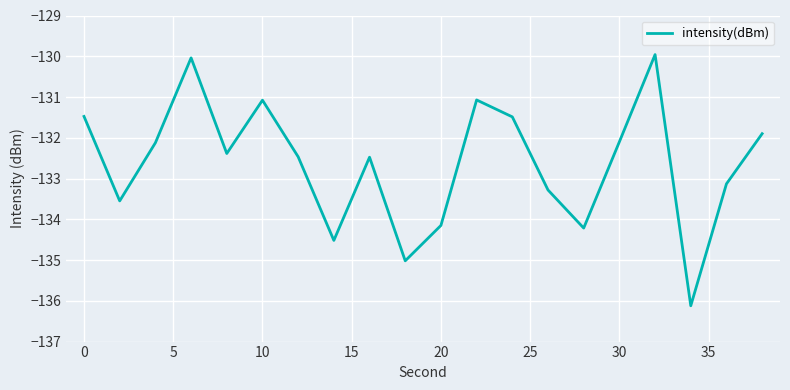

What is the difference between the maximum and minimum values?

6.2